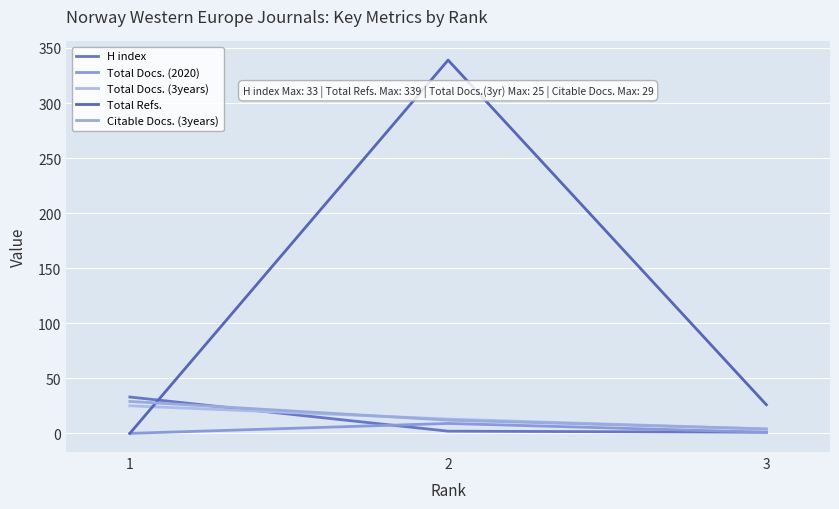

What is the greatest value displayed?

339